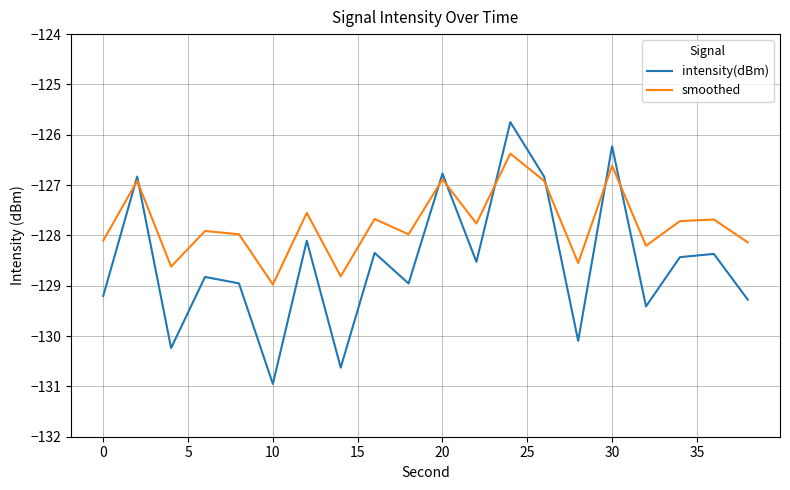

Which series ends up on top after the final intersection of smoothed and intensity(dBm)?

smoothed